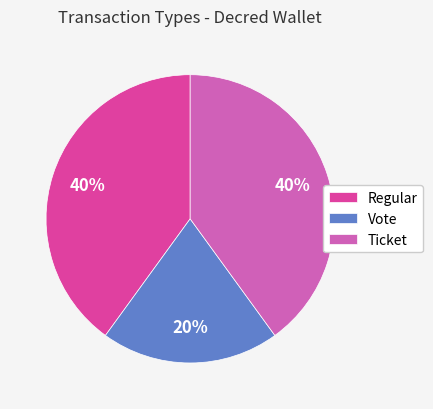

Is there a majority slice in this chart?

No